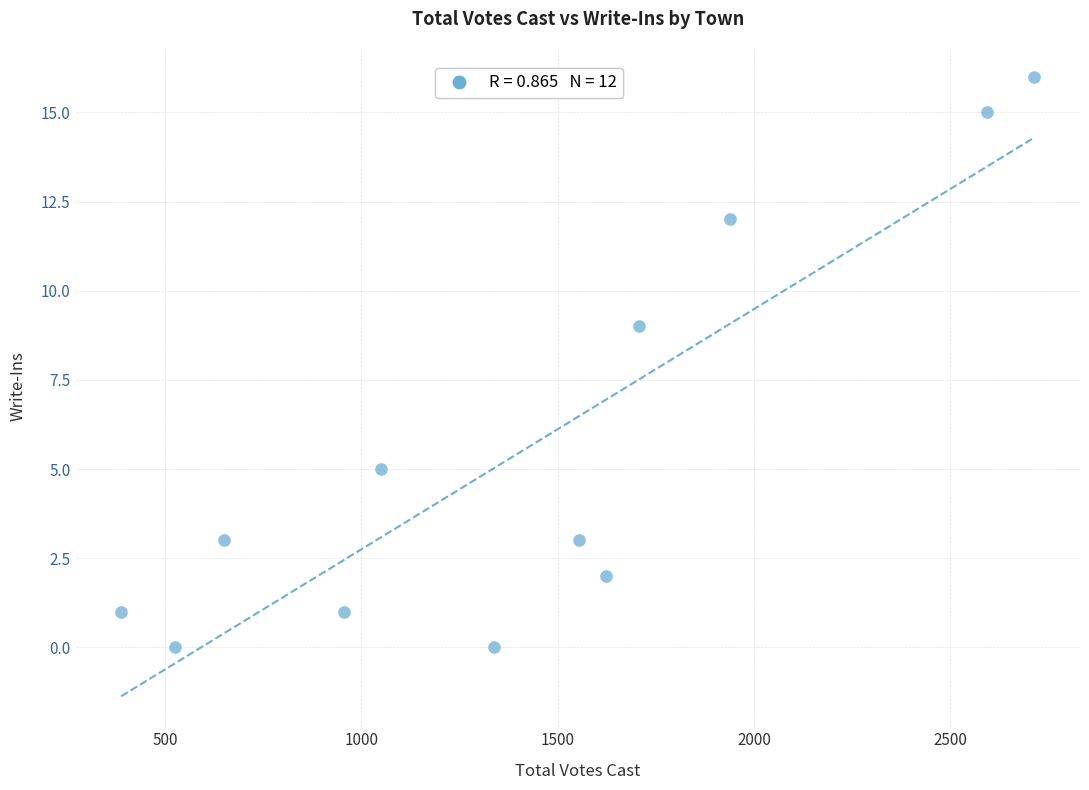

What Y value in the scatter plot is closest to 8?

9